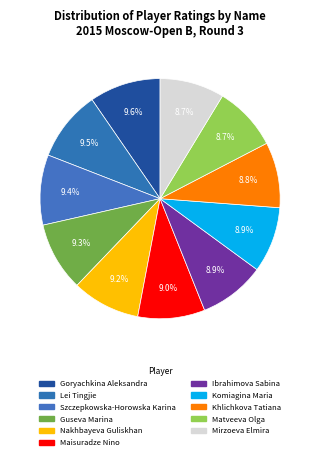

What percentage is NOT represented by Khlichkova Tatiana?

91.2%